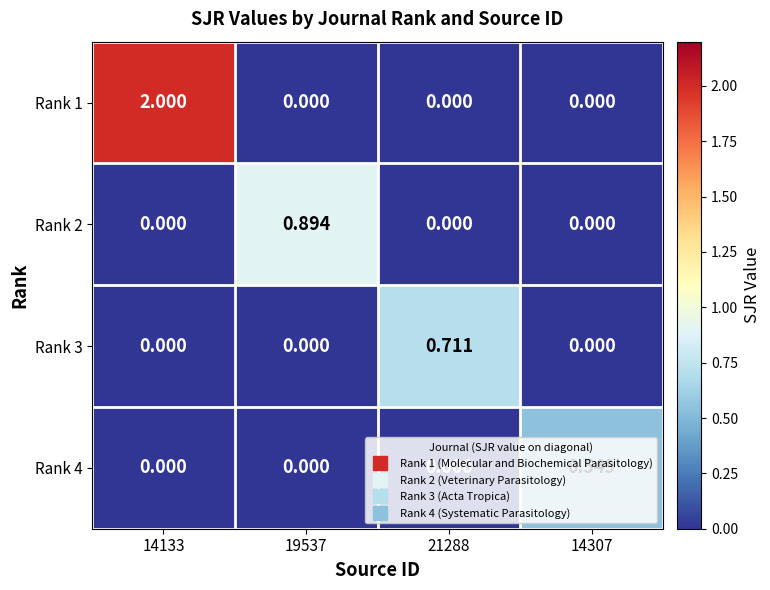

Which series has the largest range (max minus min)?

Rank 1